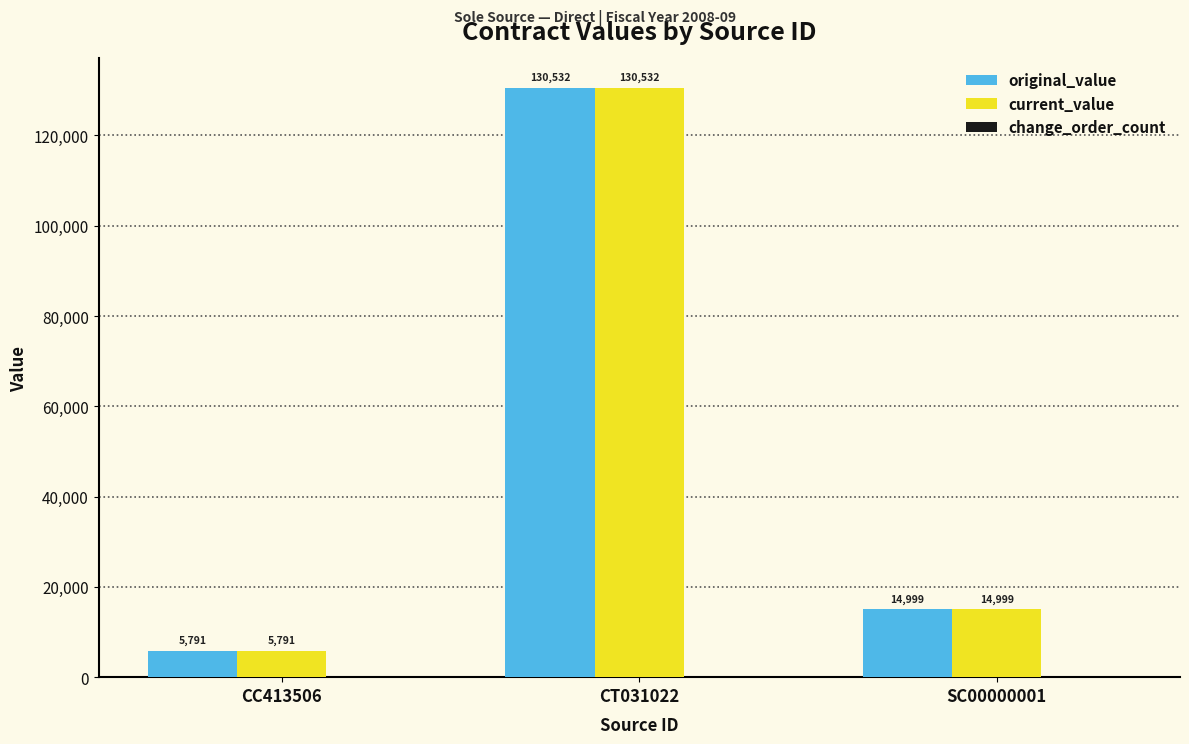

At which label does original_value first exceed 14999?

CT031022